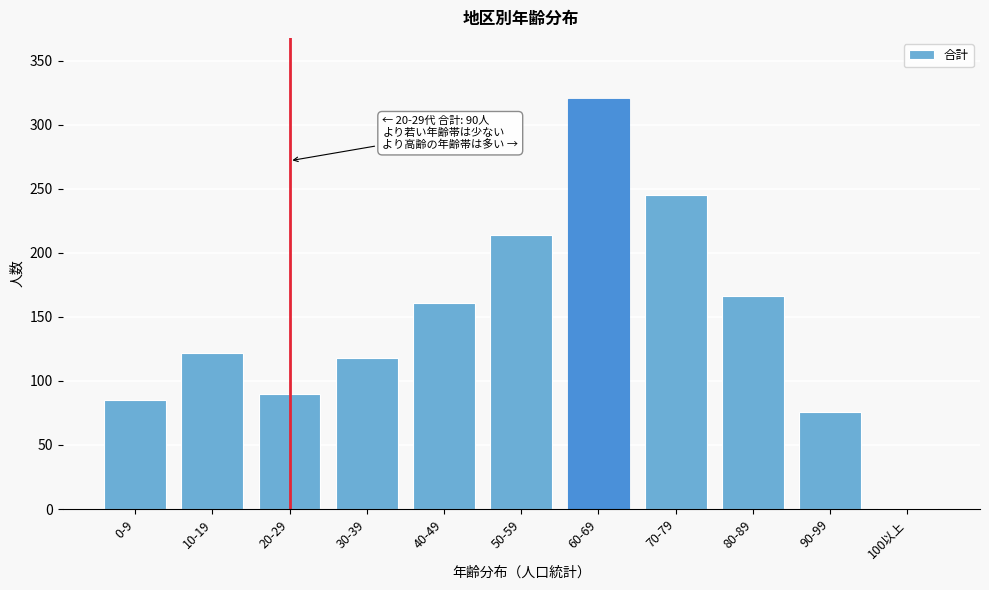

Reading left to right, transcribe all the data shown in this chart.

0-9=85	10-19=122	20-29=90	30-39=118	40-49=161	50-59=214	60-69=320	70-79=245	80-89=166	90-99=76	100以上=1